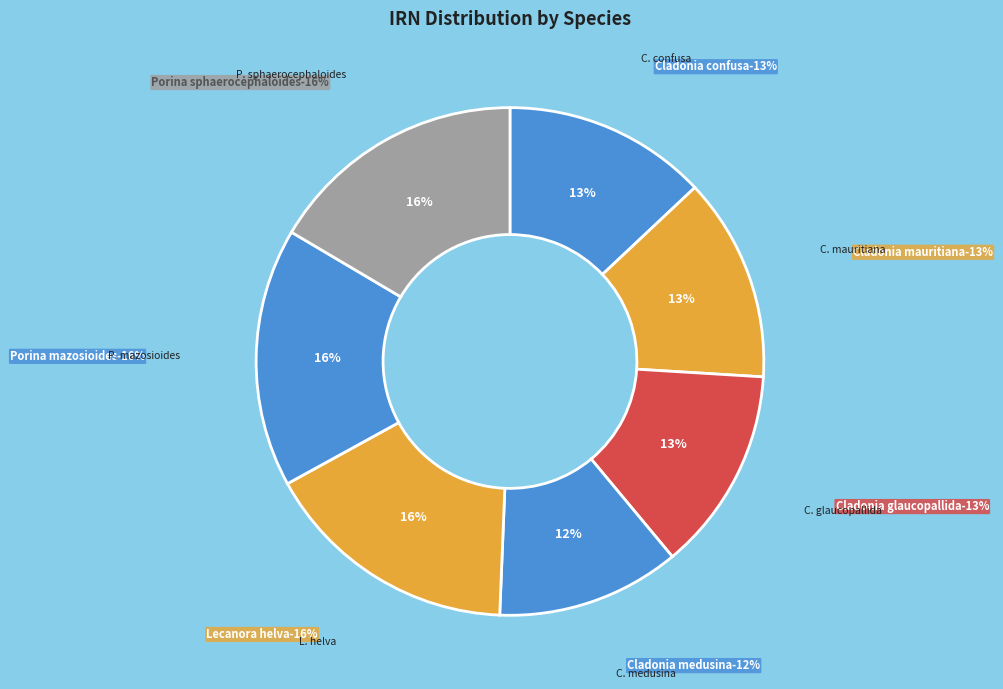

Approximately how many times larger is the value at Porina mazosioides compared to Cladonia medusina?

1.4